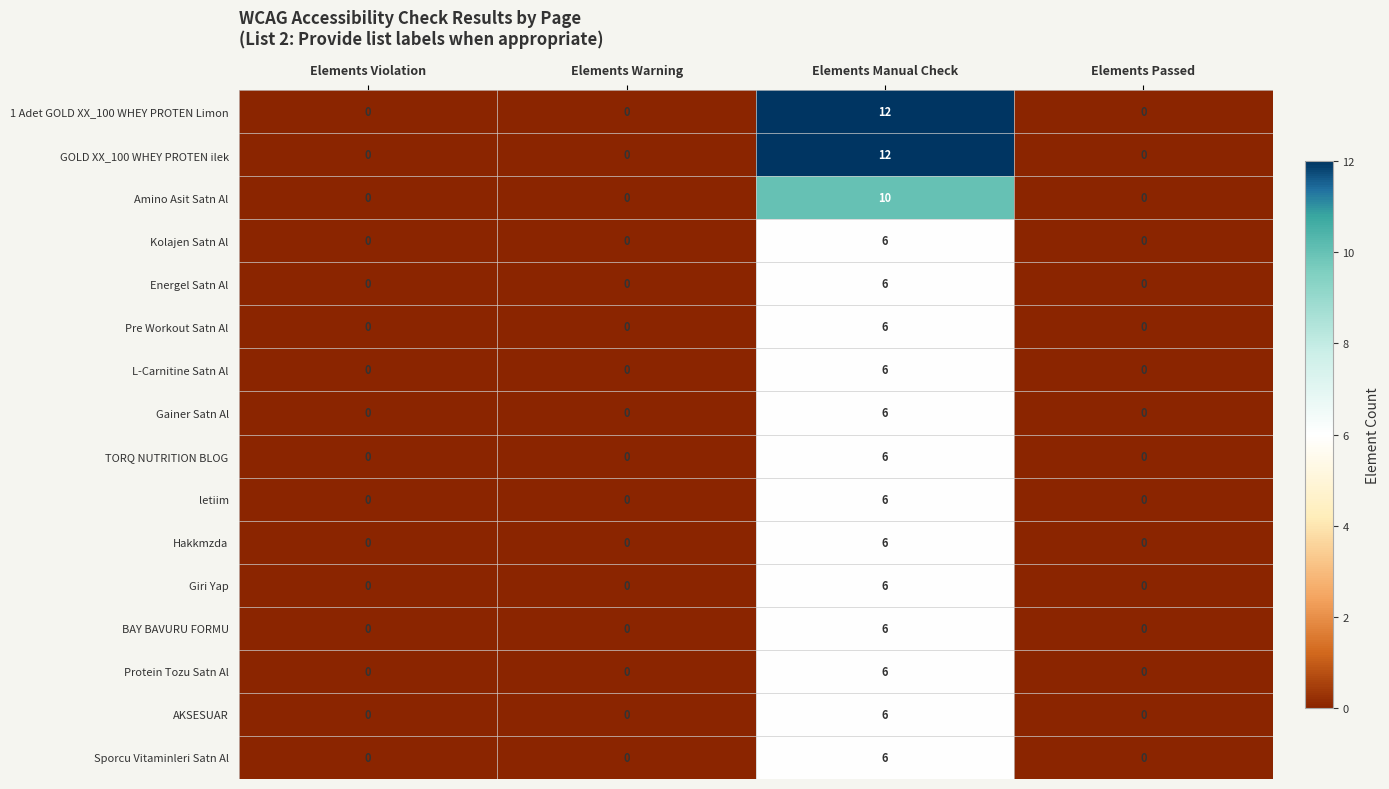

What is the highest value of the Amino Asit Satn Al series?

10